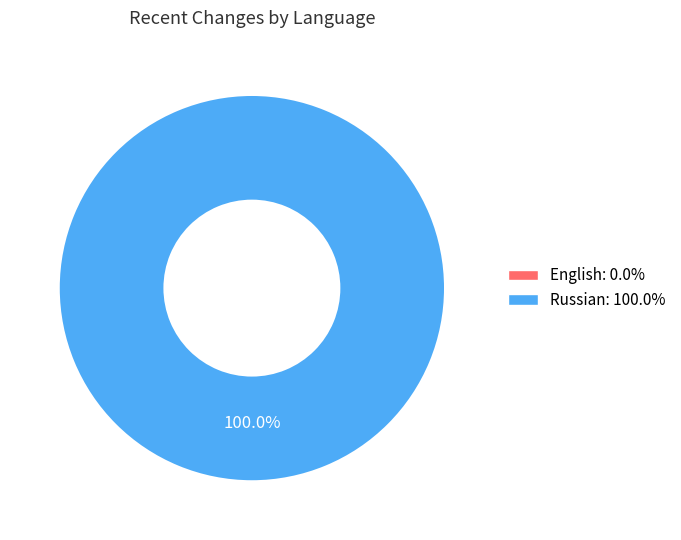

To the nearest percent, what is the average slice percentage?

50%